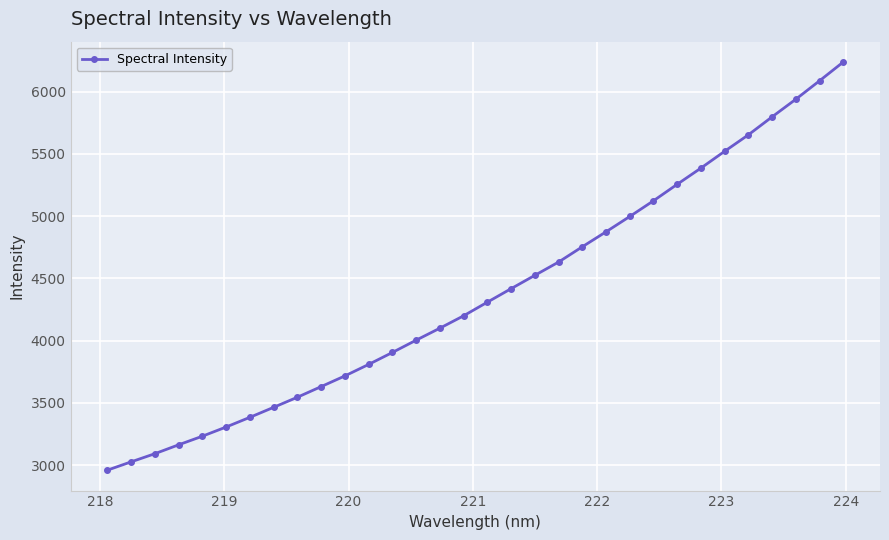

What is the difference between the maximum and minimum values?

3276.5